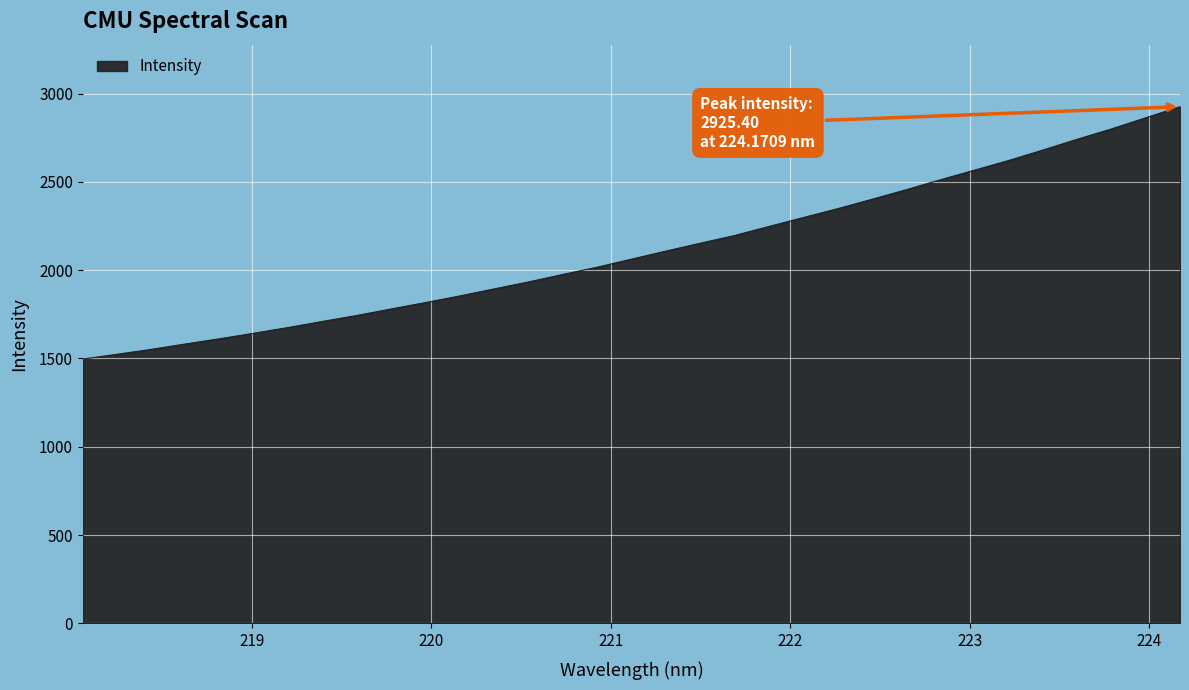

Reading right to left, extract all data points from this chart.

224.1709=2925.4	223.9802=2862.7	223.7895=2799.6	223.5987=2741.1	223.408=2680.2	223.2172=2621.0	223.0264=2566.0	222.8355=2511.5	222.6447=2455.0	222.4538=2400.9	222.263=2347.8	222.0721=2297.6	221.8812=2247.4	221.6902=2196.2	221.4993=2152.6	221.3083=2108.2	221.1174=2062.7	220.9264=2017.2	220.7354=1976.1	220.5444=1933.9	220.3533=1894.5	220.1623=1854.7	219.9712=1817.2	219.7801=1780.9	219.589=1744.0	219.3979=1710.4	219.2067=1675.9	219.0156=1643.5	218.8244=1612.1	218.6332=1582.6	218.442=1551.7	218.2508=1524.0	218.0596=1496.7